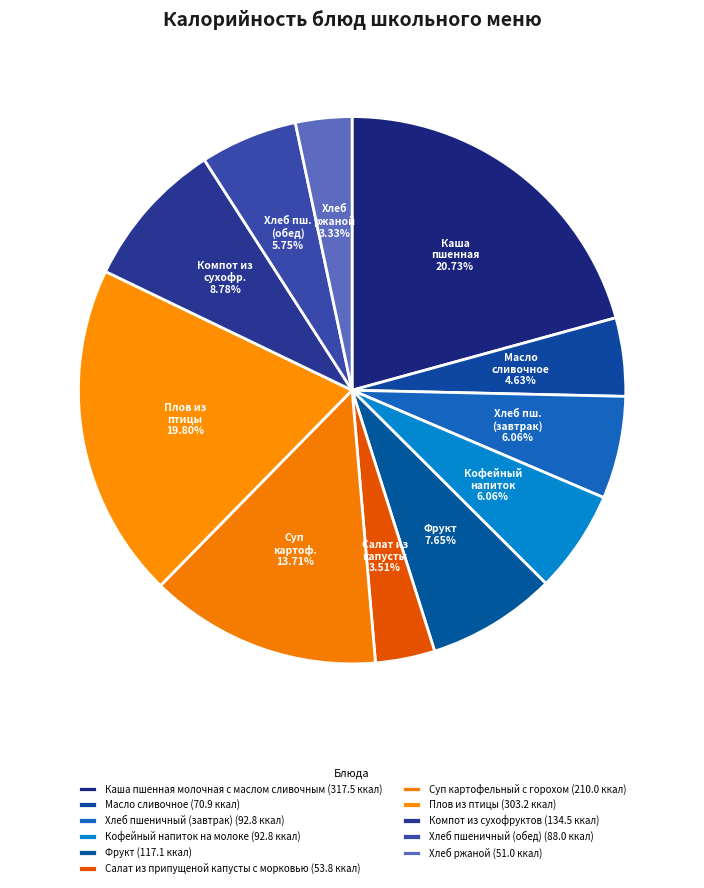

Count the number of slices in the pie.

11